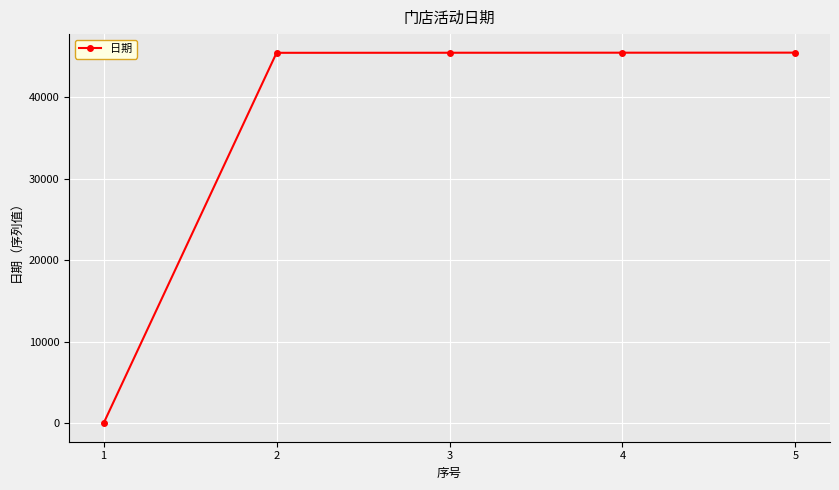

What is the greatest value displayed?

45471